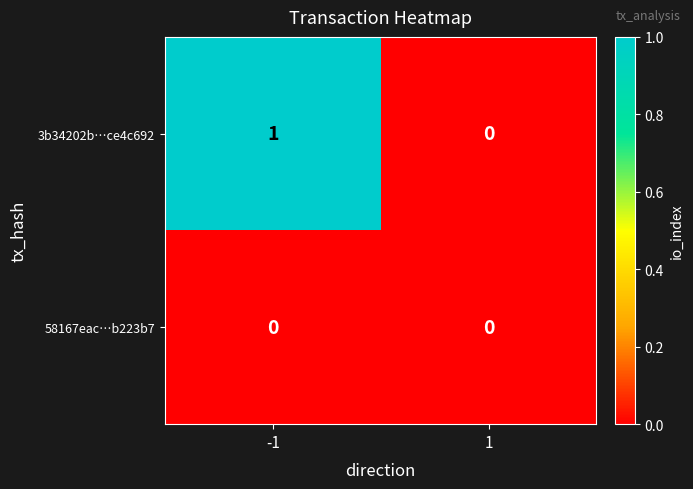

The 3b34202b…ce4c692 series shows 2 at -1. True or false?

False